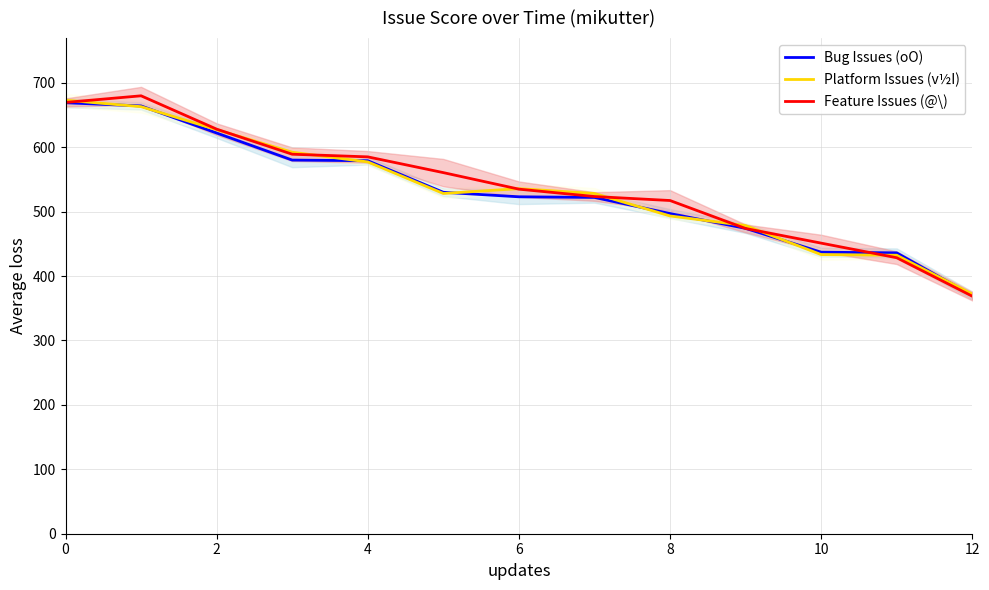

How many interior local peaks does the Feature Issues (@\) series have?

1